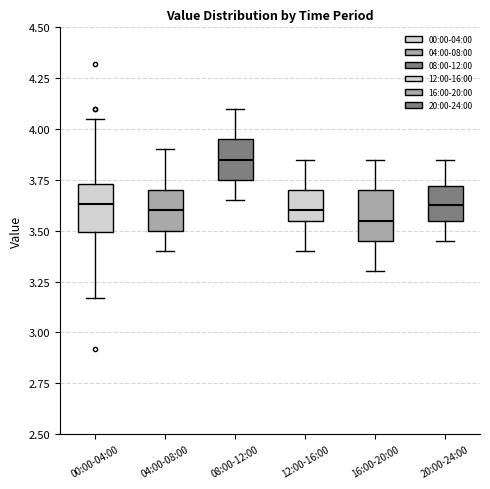

Reading left to right, read every box against the y-axis: the position of its median line, the range the box covers, and the ends of its whiskers. The values are not printed on the chart, so give them approximately, as read against the axis.

00:00-04:00: median 3.65, box 3.50 to 3.75, whiskers 3.15 to 4.05
04:00-08:00: median 3.60, box 3.50 to 3.70, whiskers 3.40 to 3.90
08:00-12:00: median 3.85, box 3.75 to 3.95, whiskers 3.65 to 4.10
12:00-16:00: median 3.60, box 3.55 to 3.70, whiskers 3.40 to 3.85
16:00-20:00: median 3.55, box 3.45 to 3.70, whiskers 3.30 to 3.85
20:00-24:00: median 3.65, box 3.55 to 3.70, whiskers 3.45 to 3.85